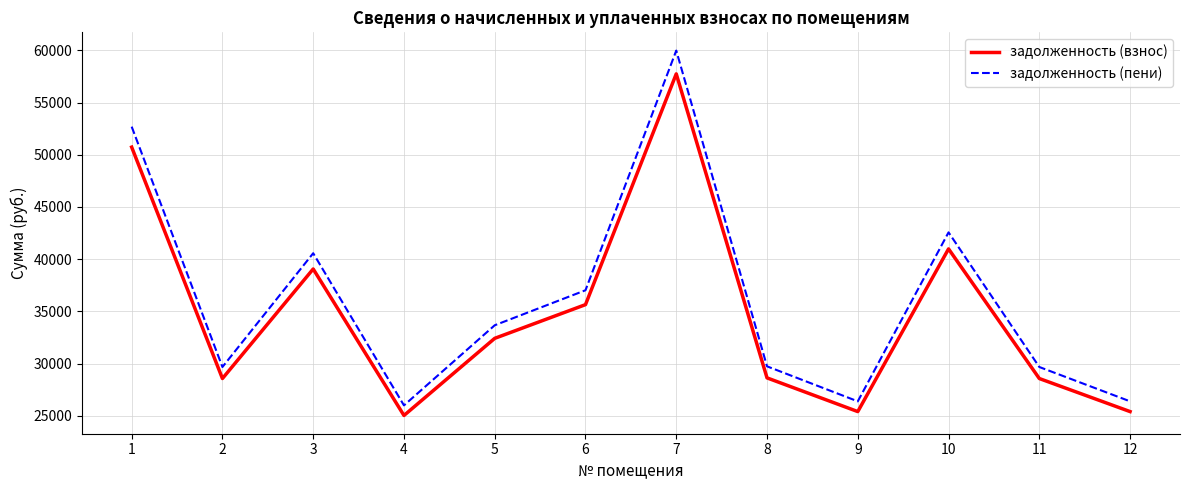

What are all the series names shown in the legend?

задолженность (взнос), задолженность (пени)